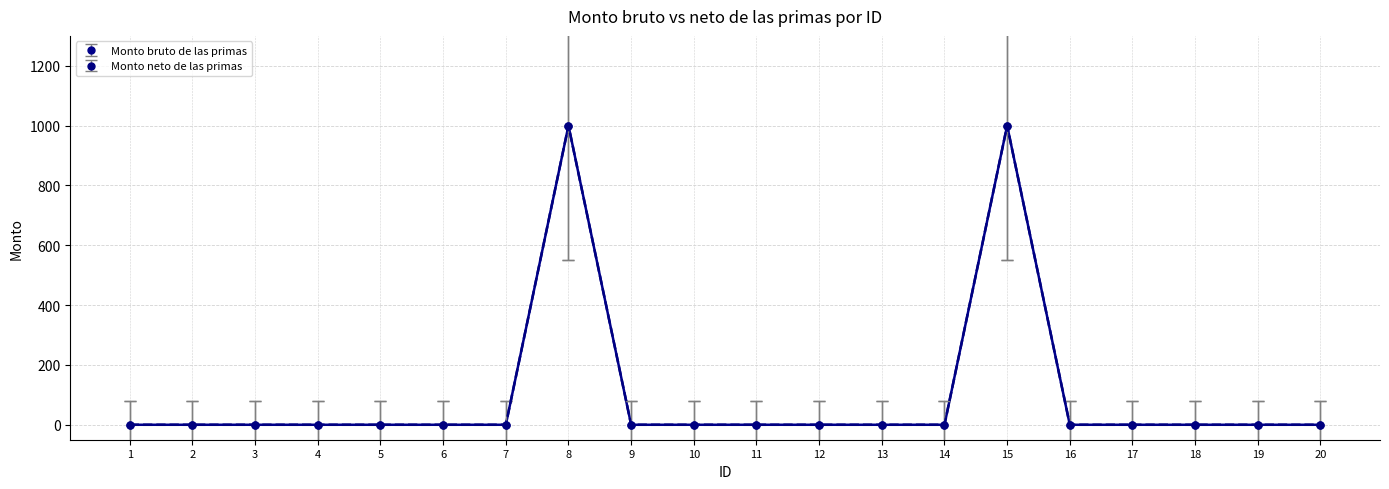

Does the chart have visible grid lines?

Yes